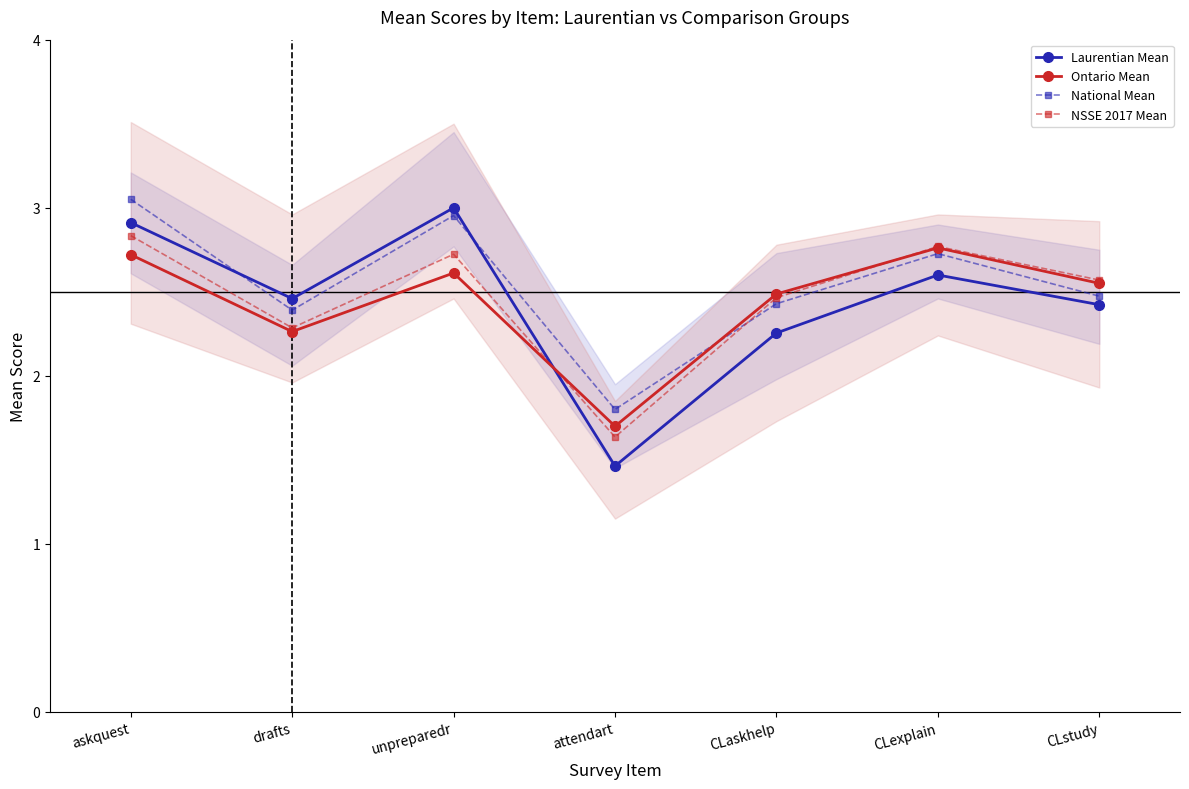

Between CLstudy and attendart, which is larger?

CLstudy